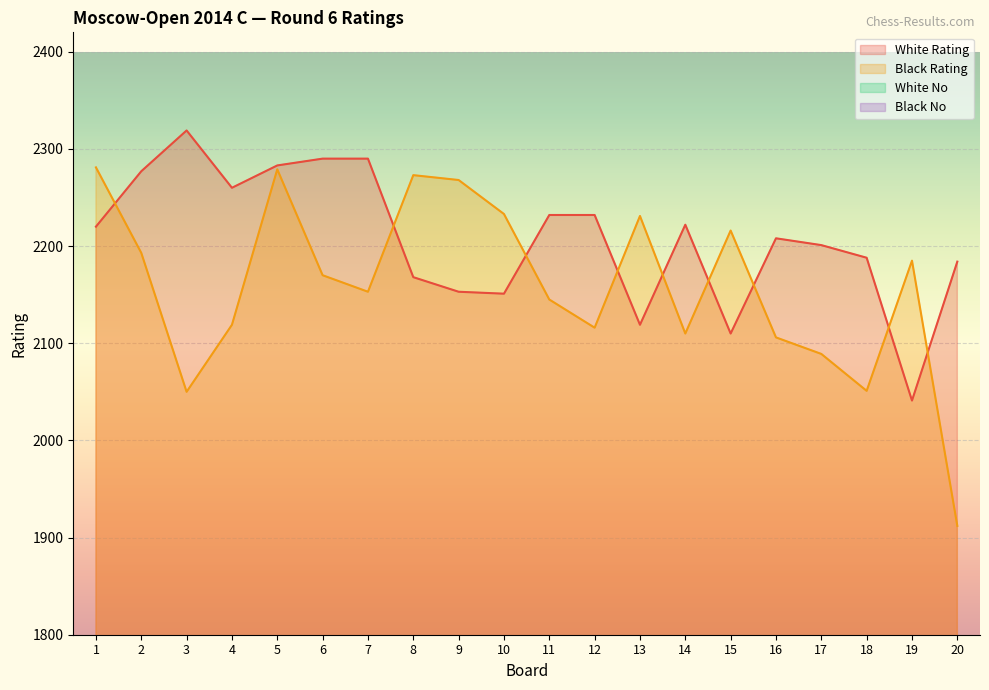

How many interior local peaks does the Black No series have?

5